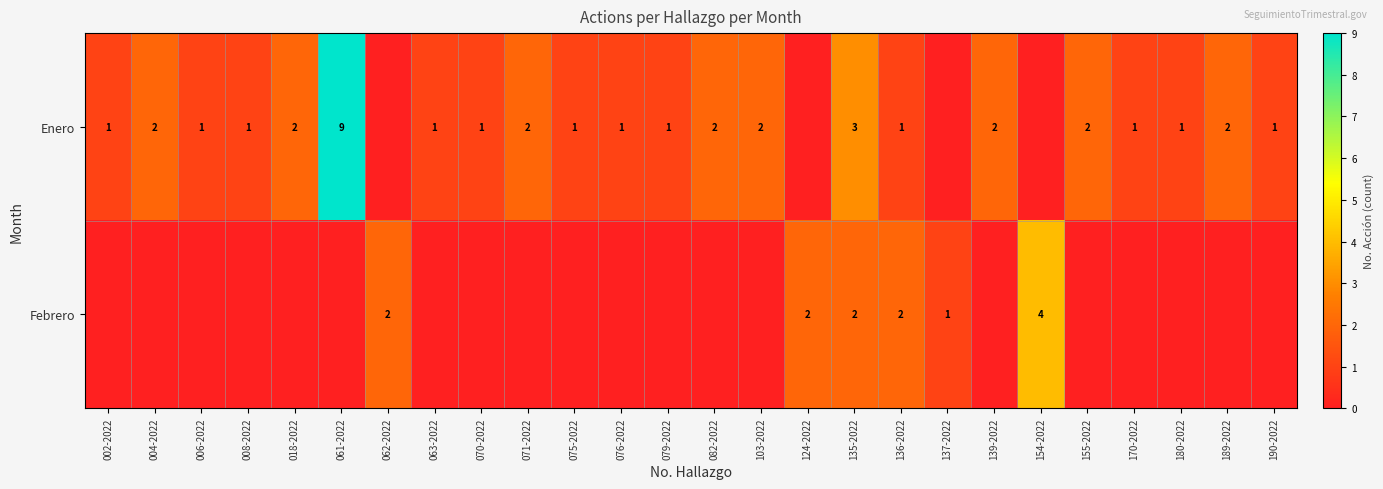

The value of Enero at 070-2022 is 0. True or false?

False